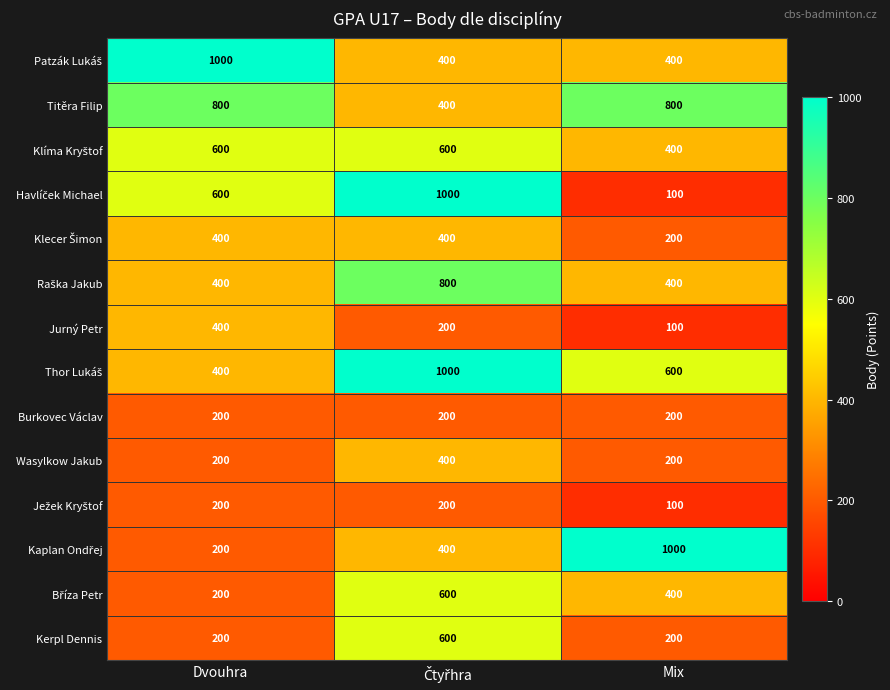

Count the number of data series in this chart.

14